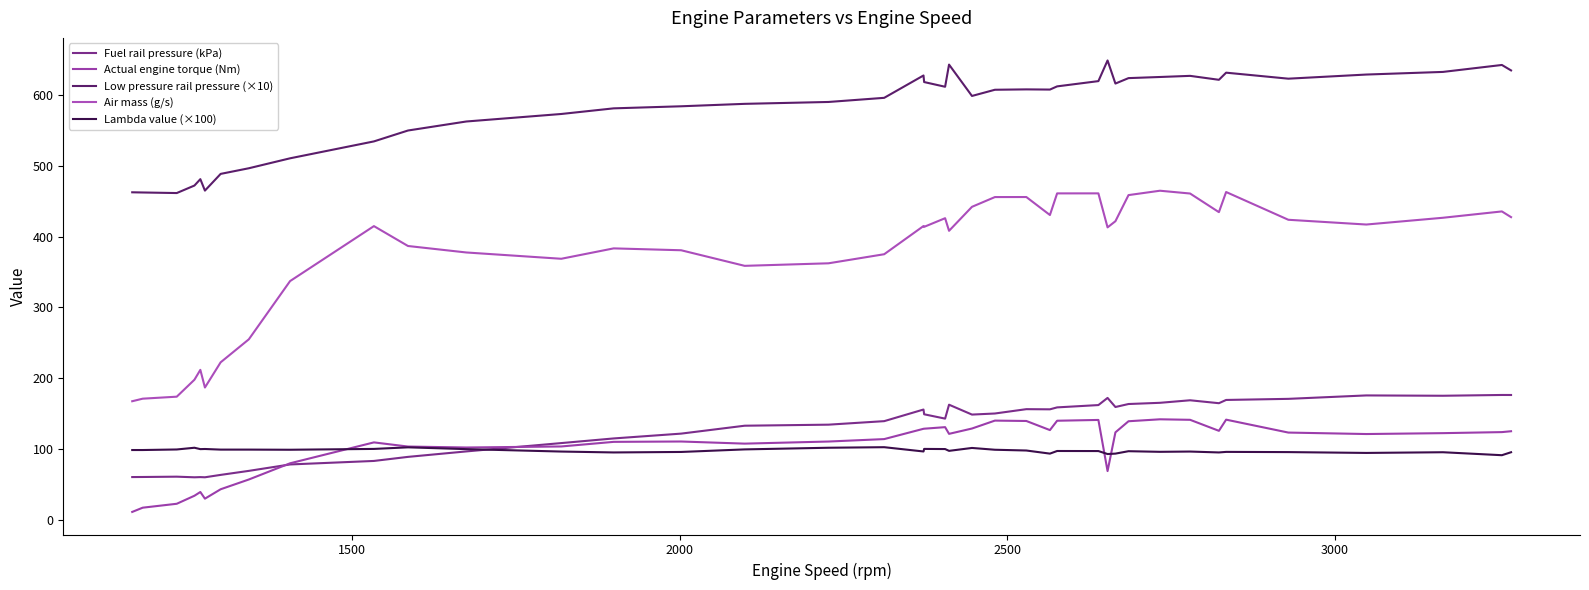

What is the minimum value shown in the chart?

10.9